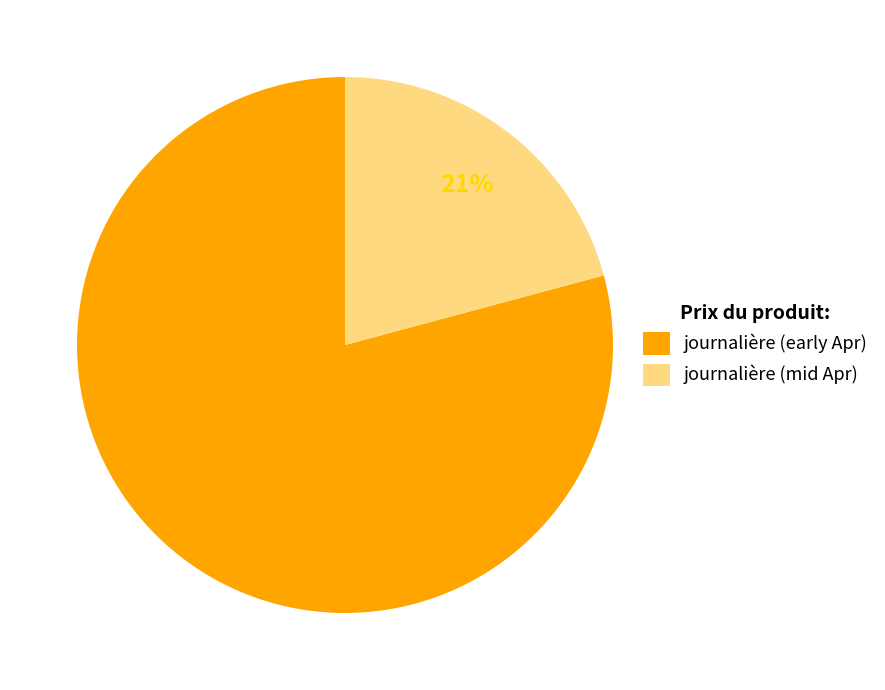

What is the smallest slice in the pie chart?

journalière (mid Apr)